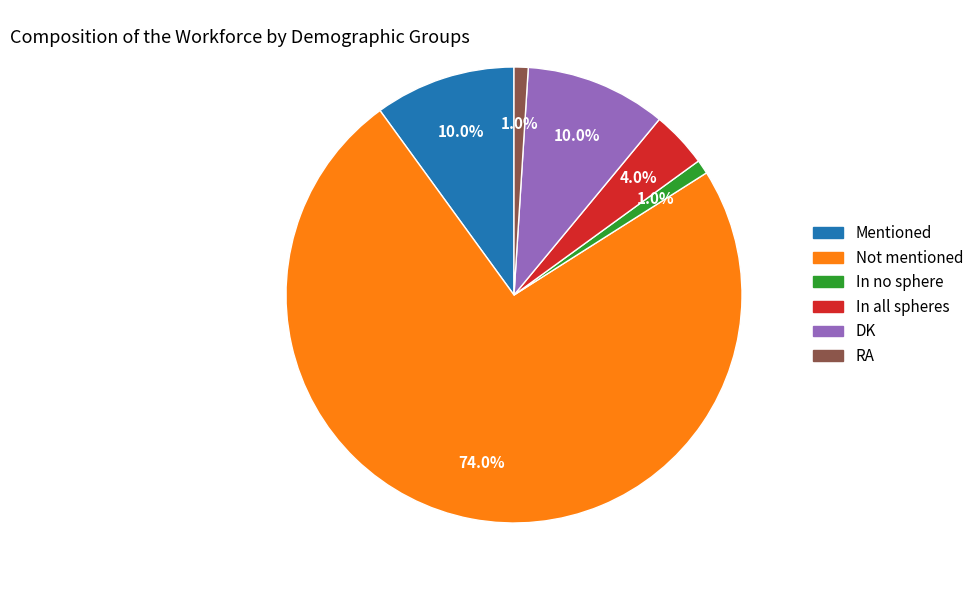

Which has a higher value, Mentioned or Not mentioned?

Not mentioned